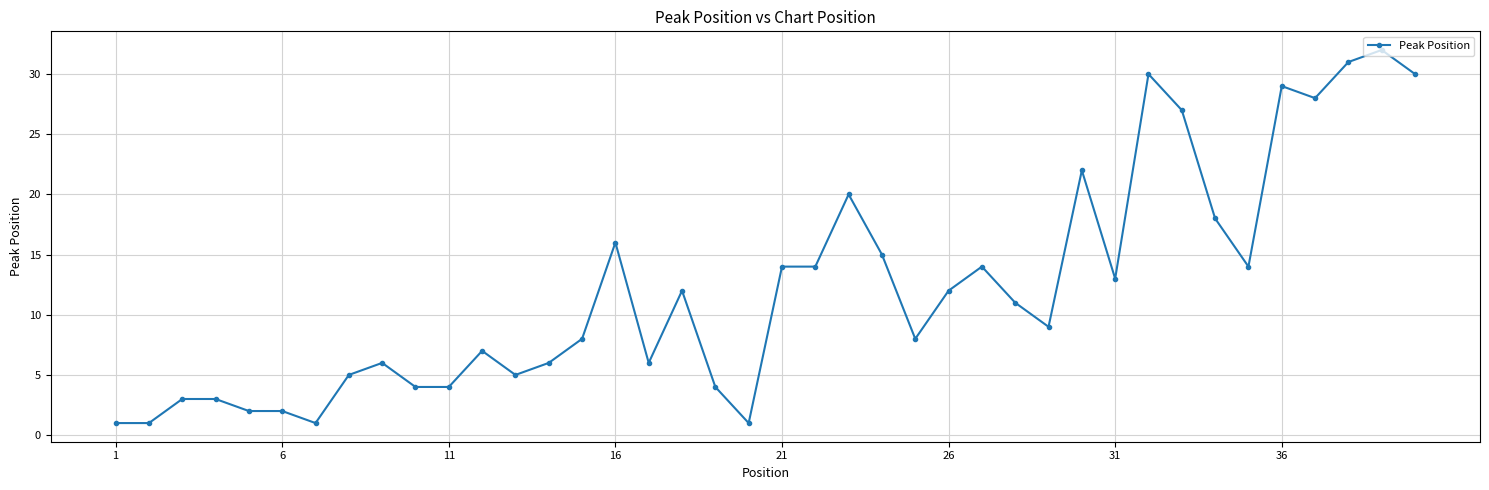

What is the maximum value shown in the chart?

32